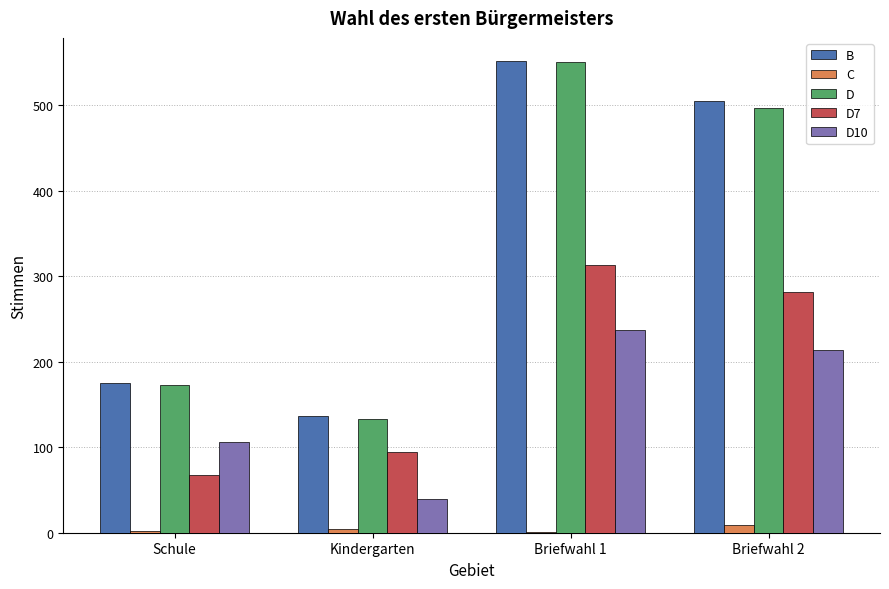

Is it true that D equals 173 at Schule?

True